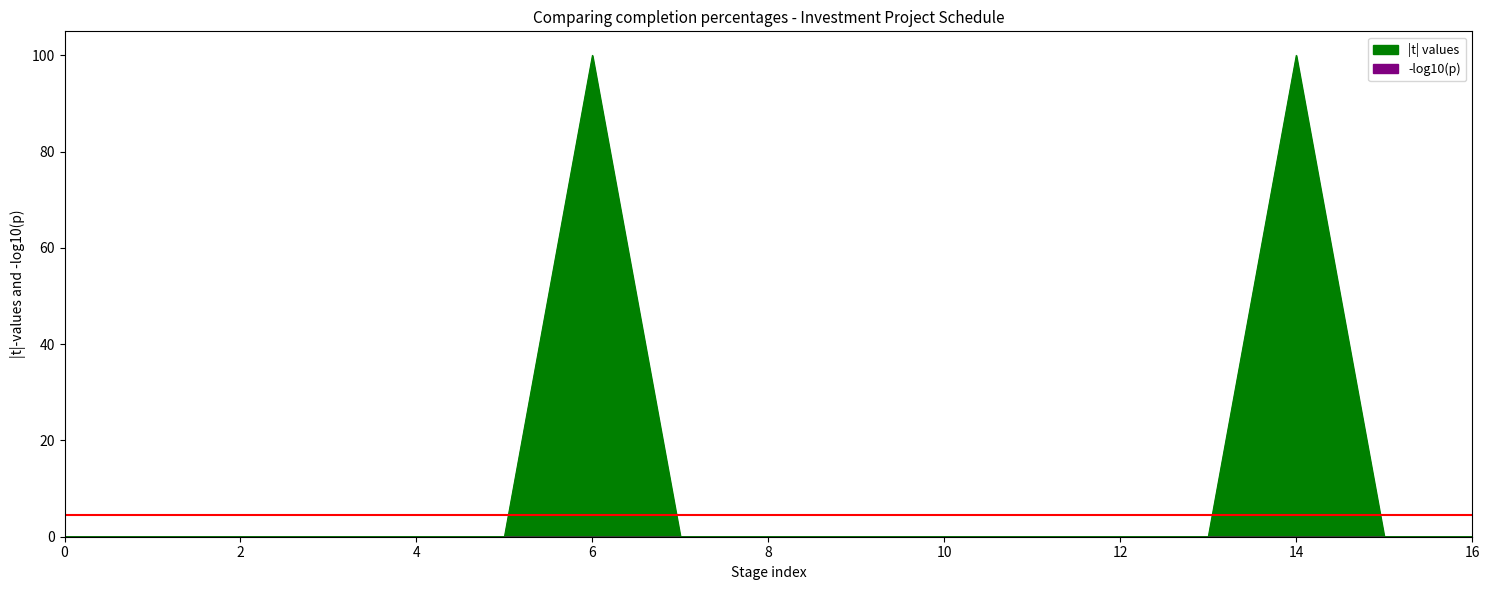

Count the number of values greater than 0.

2